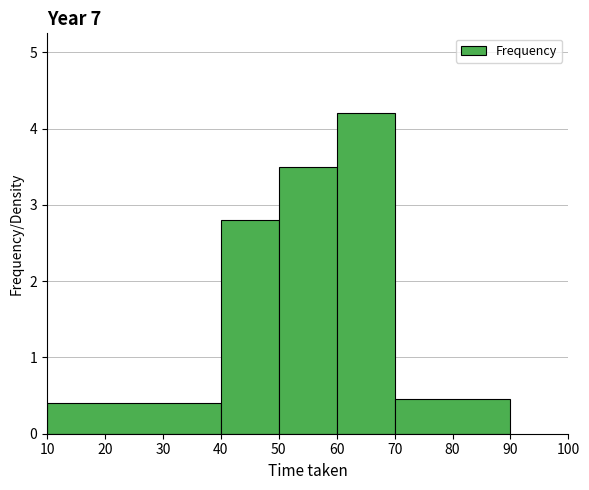

How tall is the bar that spans 70 to 90 on the x-axis? The values are not printed on the chart, so give them approximately, as read against the axis.

0.5